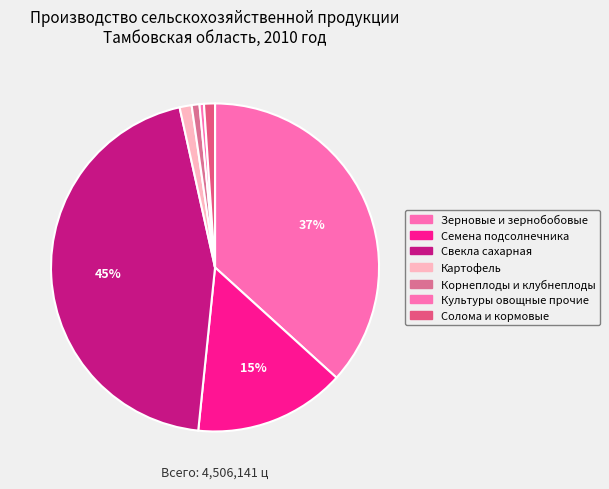

The Картофель slice represents 9% of the pie. True or false?

False